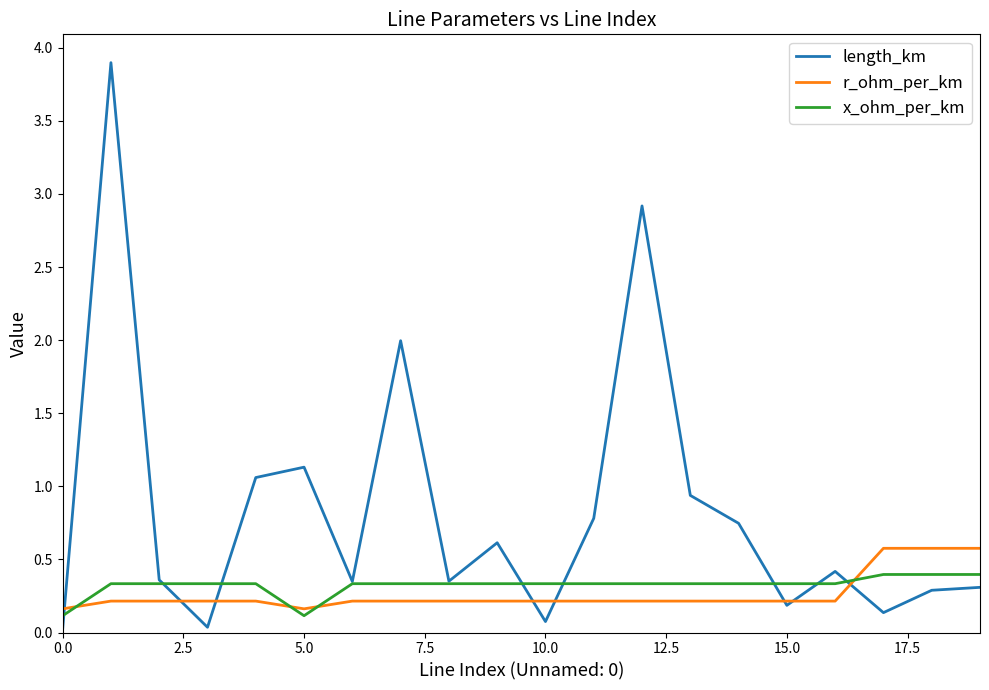

What is the maximum value shown in the chart?

3.9